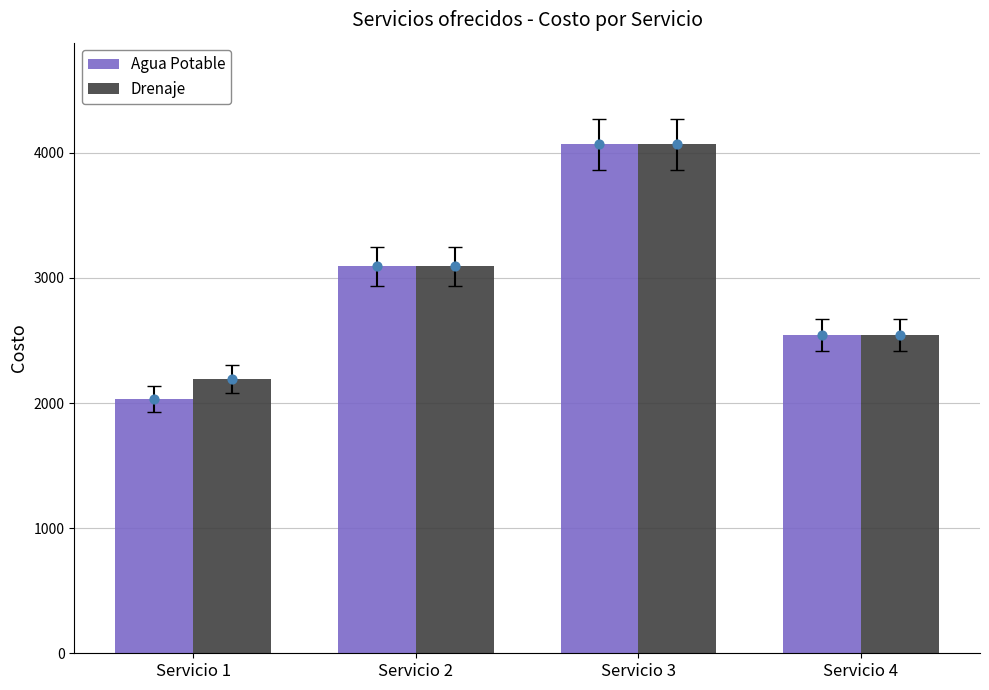

What are all the series names shown in the legend?

Agua Potable, Drenaje